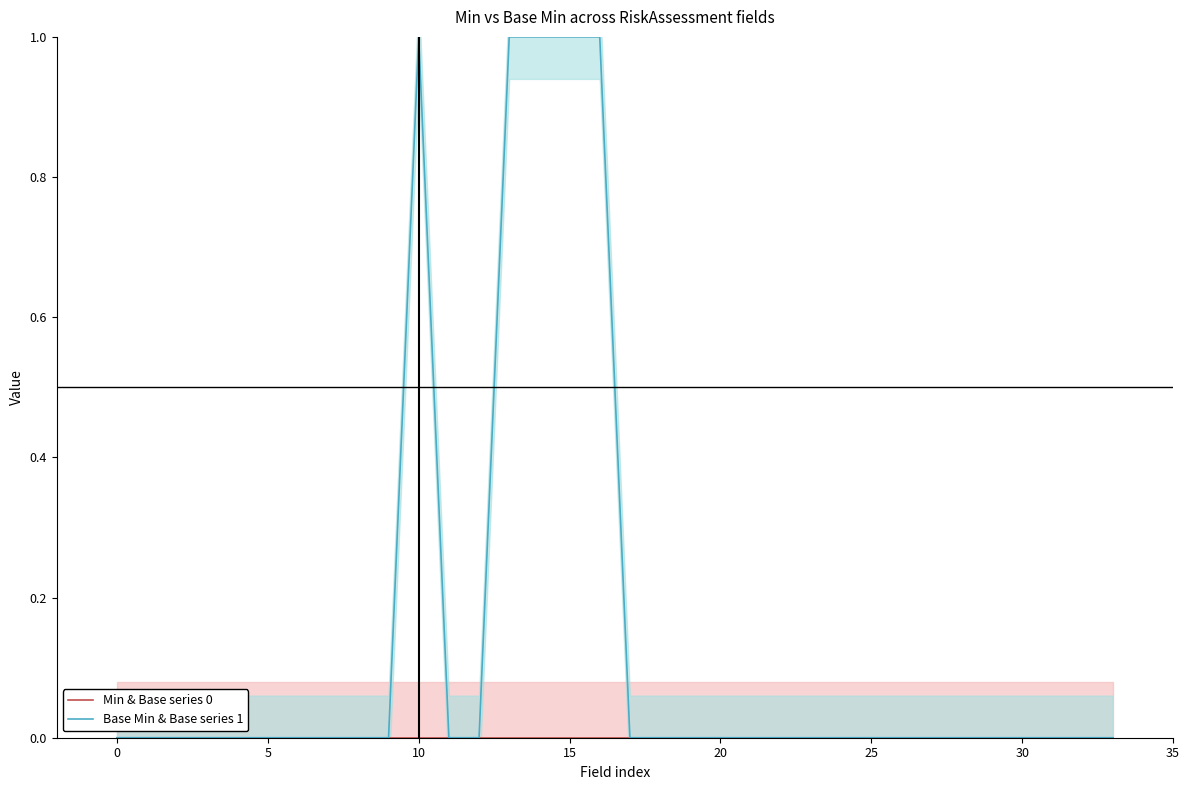

At 0, list the series in order from largest to smallest.

Min & Base series 0, Base Min & Base series 1